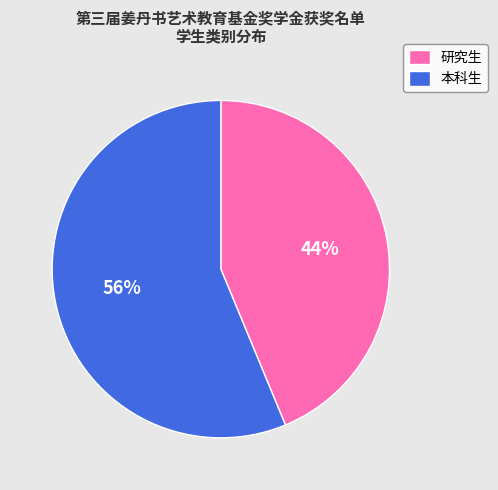

To the nearest percent, what is the average slice percentage?

50%